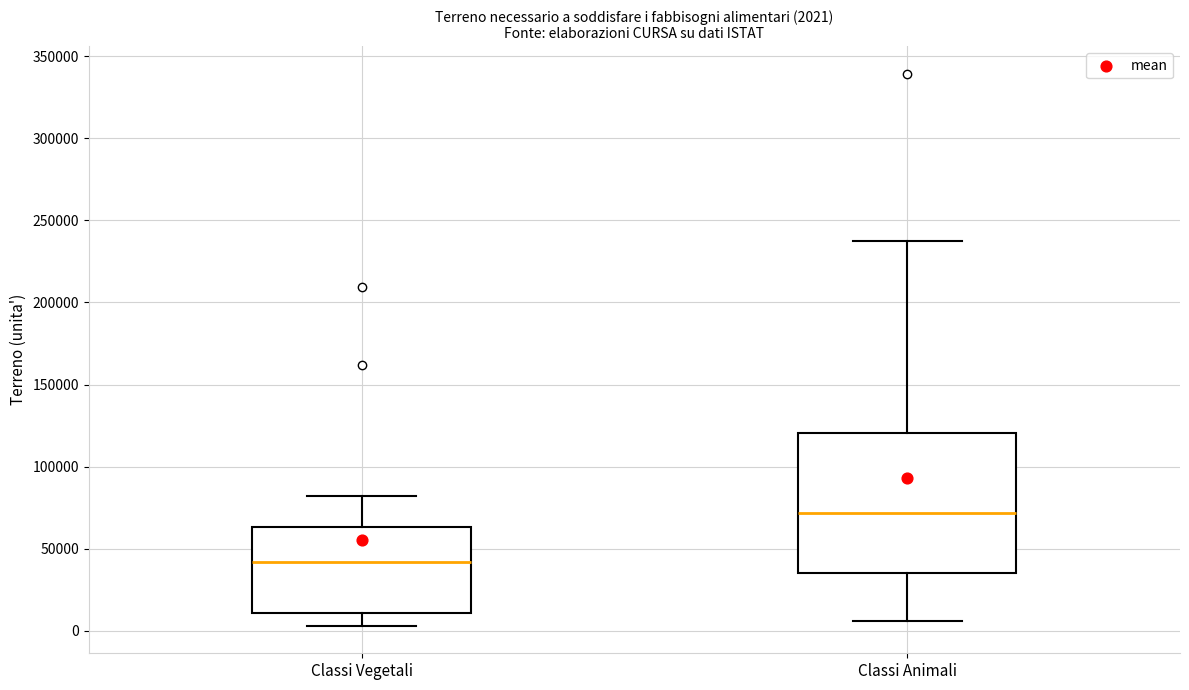

Which box's median line is the highest?

Classi Animali